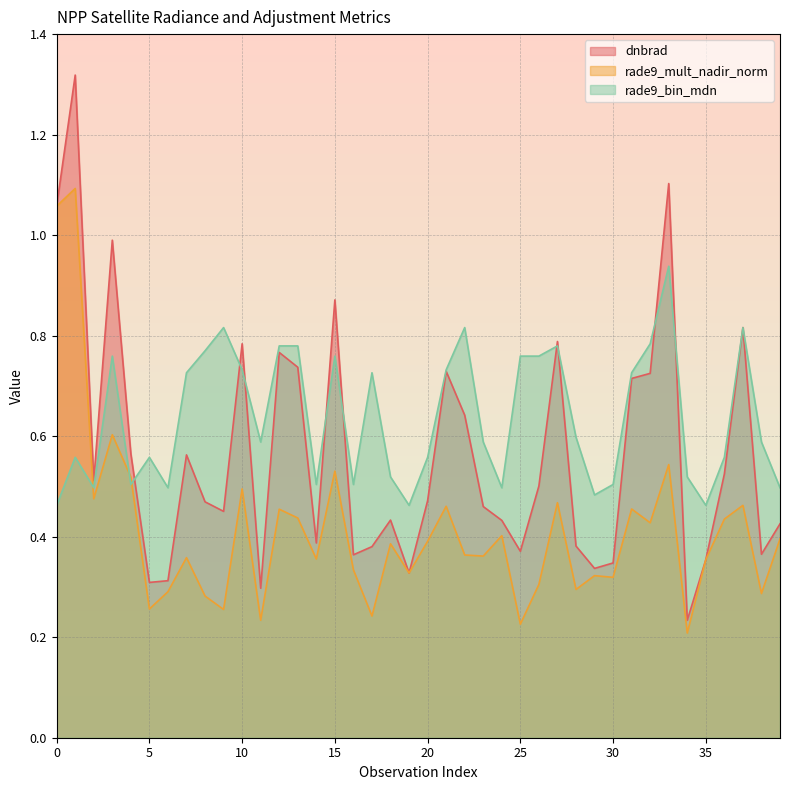

What is the sum of the rade9_bin_mdn values at 19 and 31?

1.2